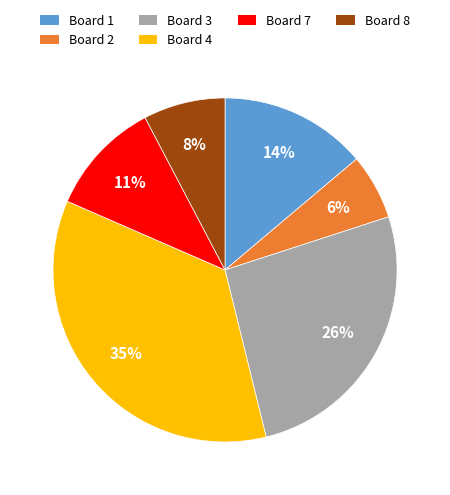

To the nearest percent, what is the combined percentage of Board 1 and Board 3?

40%